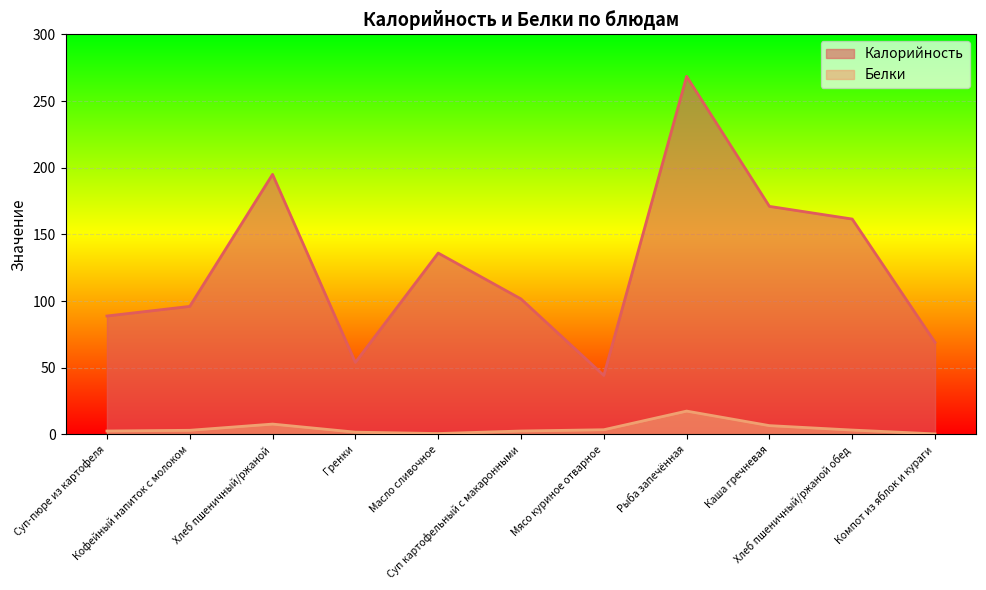

At how many categories does at least one series exceed 43?

11